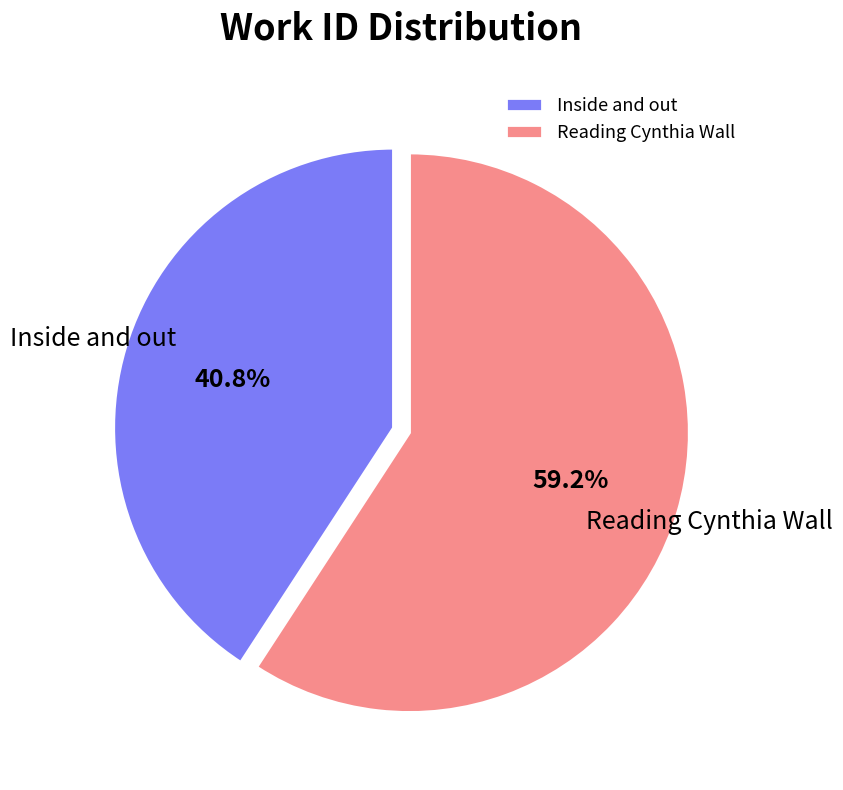

What percentage is the Inside and out slice, to the nearest percent?

41%